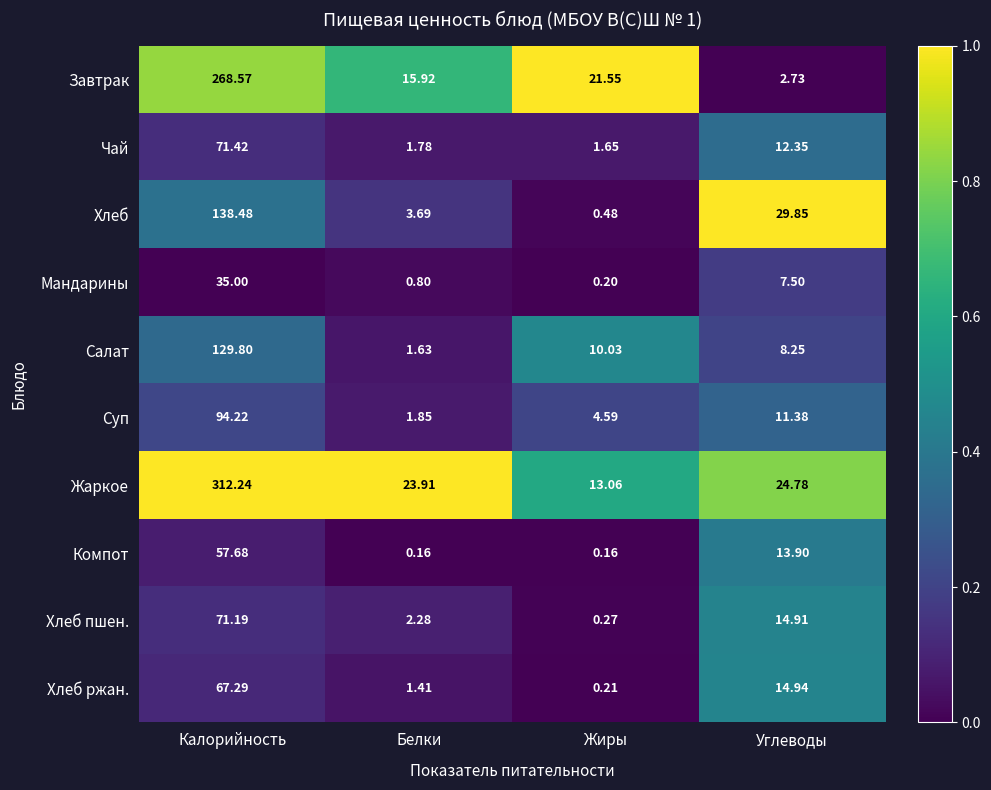

Which category has the highest value in the Хлеб series?

Калорийность